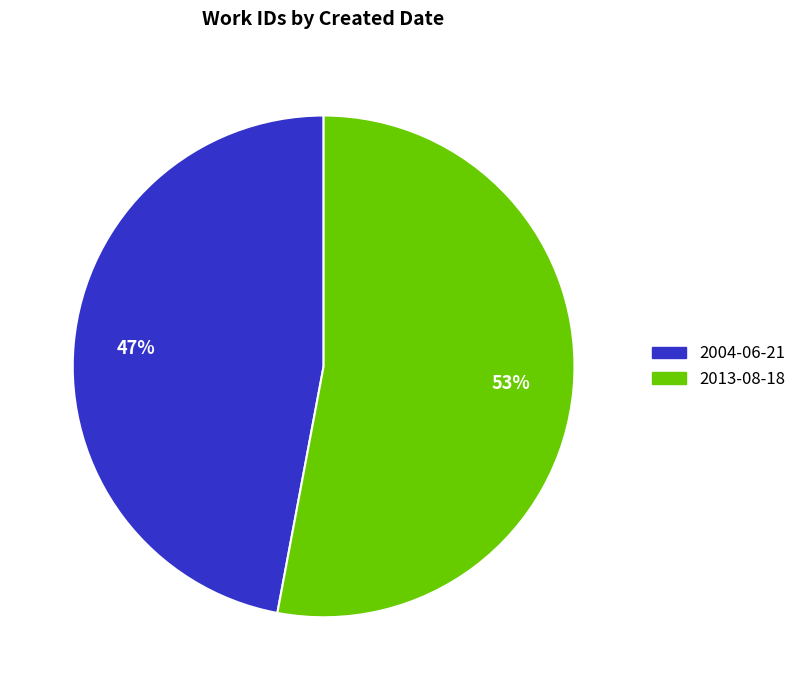

Rank the categories by value from highest to lowest.

2013-08-18, 2004-06-21